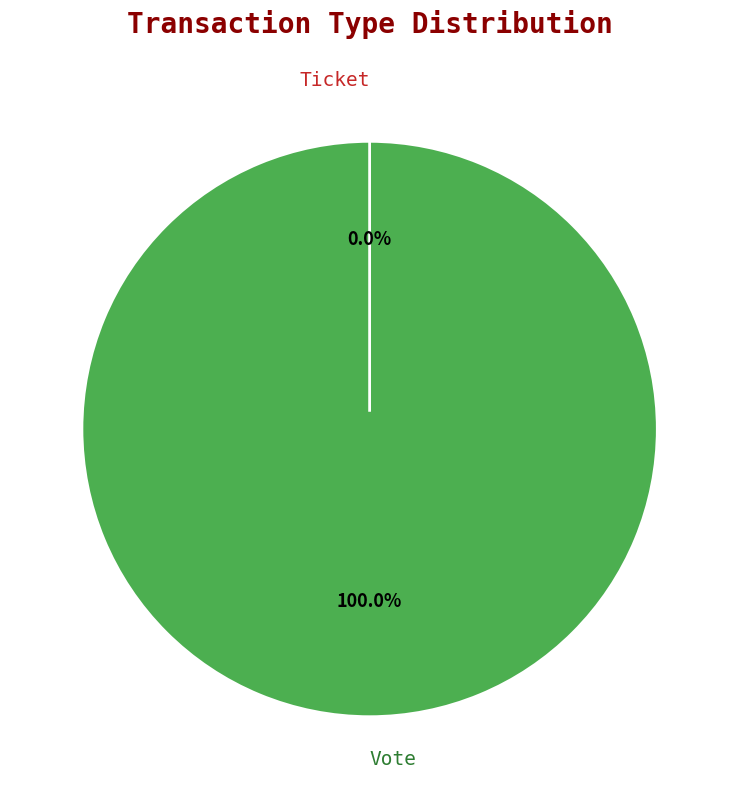

How many slices are in this pie chart?

2